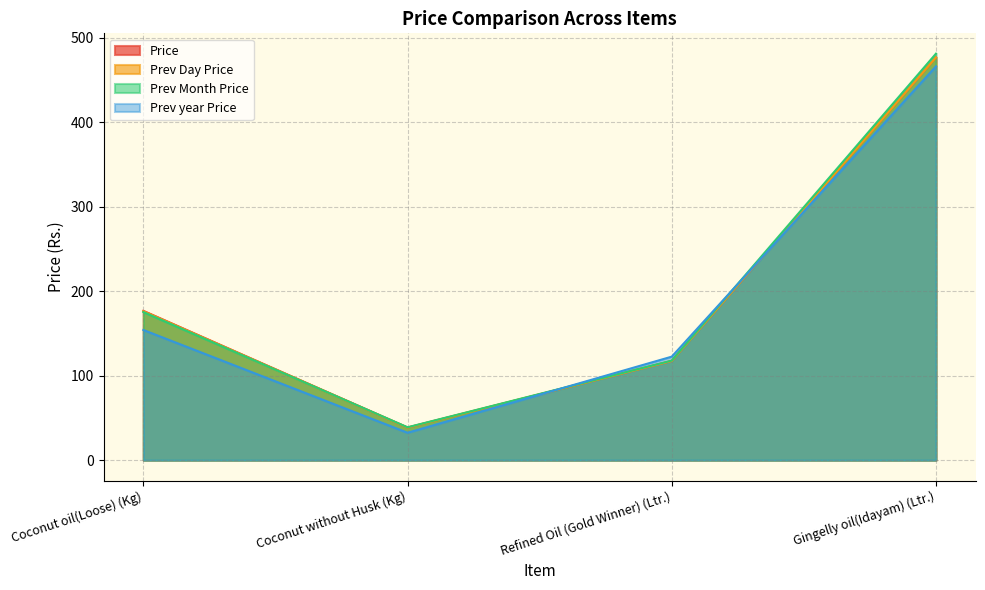

Where does the Prev Day Price series first go above 176?

Coconut oil(Loose) (Kg)